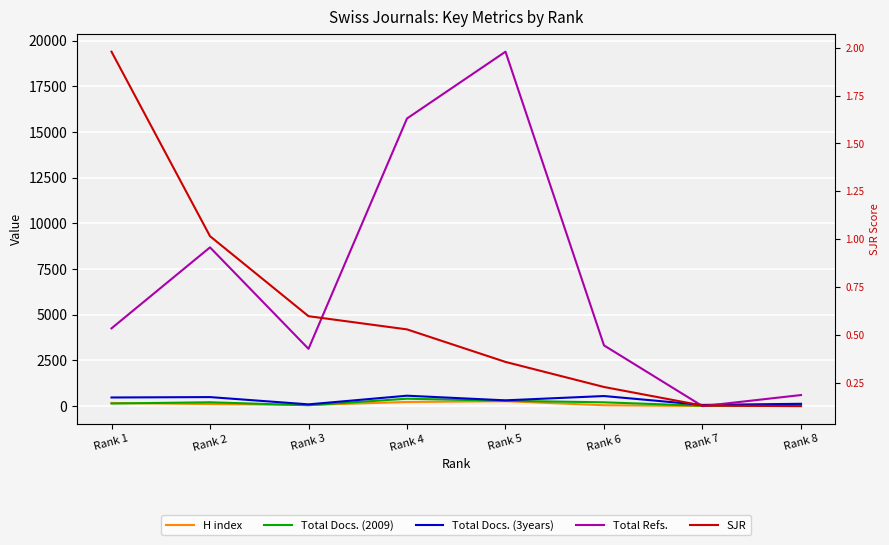

Is it true that Total Refs. equals 3325.0 at Rank 6?

True